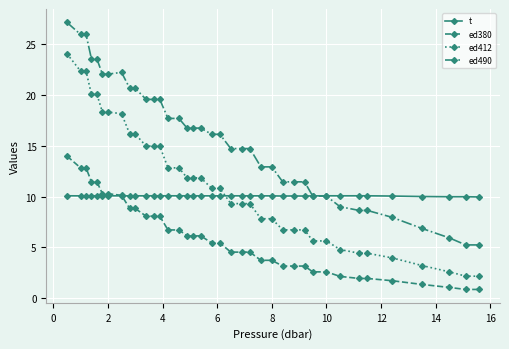

Count the number of data series in this chart.

4